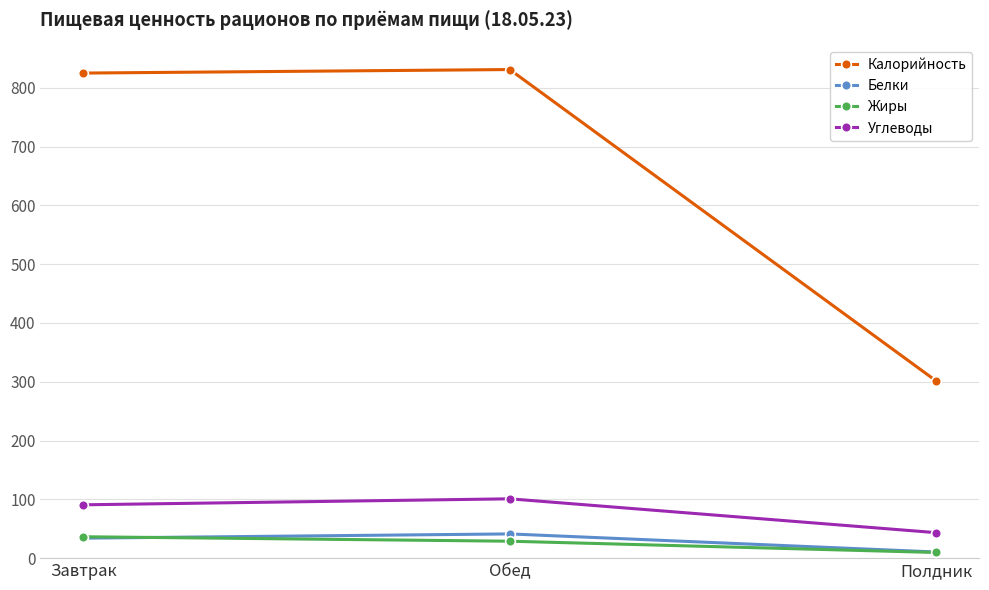

At how many categories does at least one series exceed 273?

3